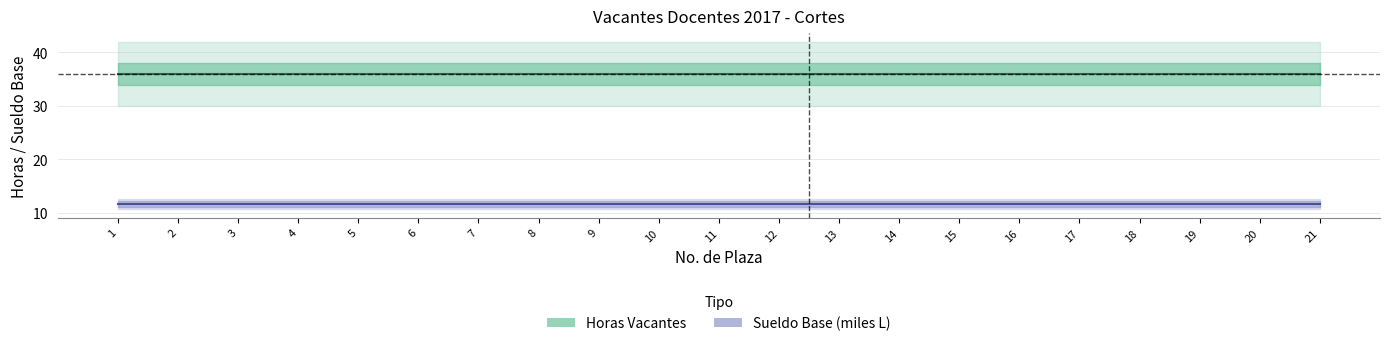

Reading right to left, extract all data points from this chart.

Horas Vacantes: 36.0	36.0	36.0	36.0	36.0	36.0	36.0	36.0	36.0	36.0	36.0	36.0	36.0	36.0	36.0	36.0	36.0	36.0	36.0	36.0	36.0
Sueldo Base (miles L): 11.7	11.7	11.7	11.7	11.7	11.7	11.7	11.7	11.7	11.7	11.7	11.7	11.7	11.7	11.7	11.7	11.7	11.7	11.7	11.7	11.7